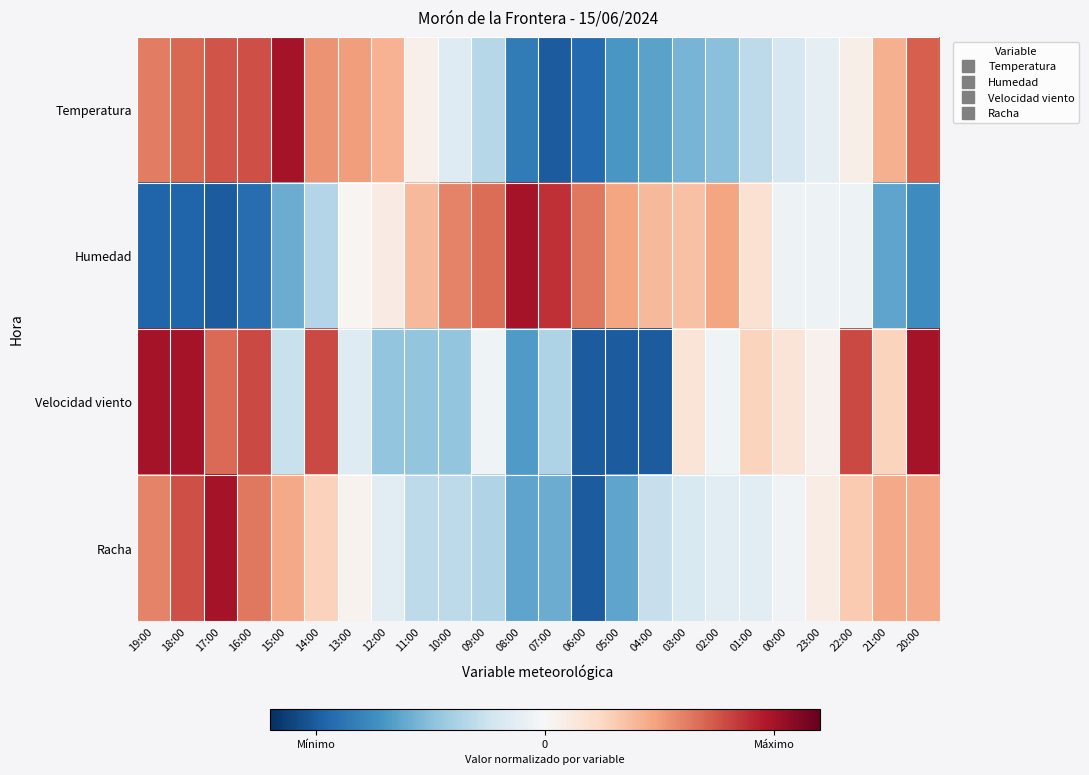

Which series has the largest range (max minus min)?

Humedad